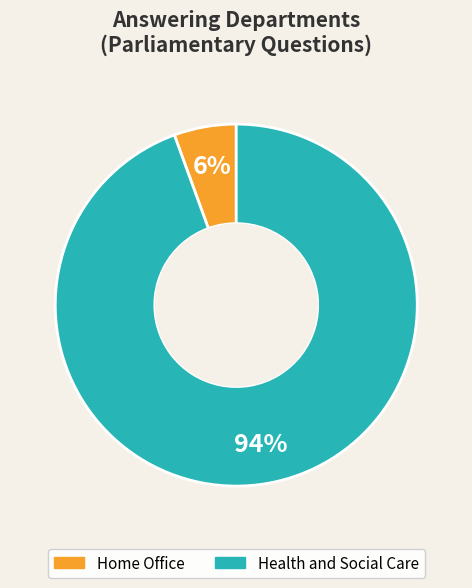

Rank the categories by value from highest to lowest.

Health and Social Care, Home Office